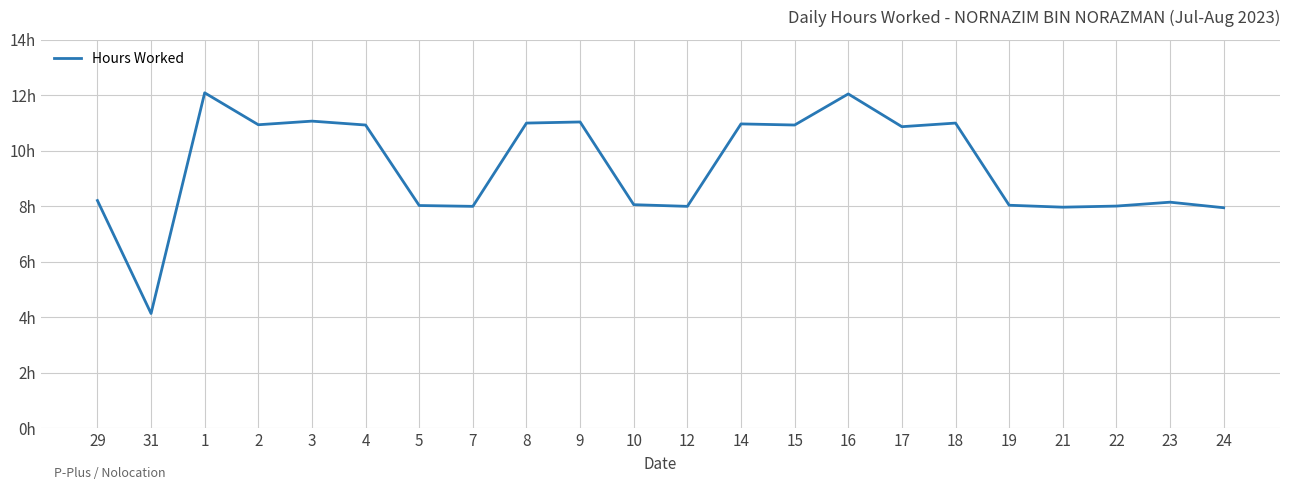

Read the value at 4.

10.9